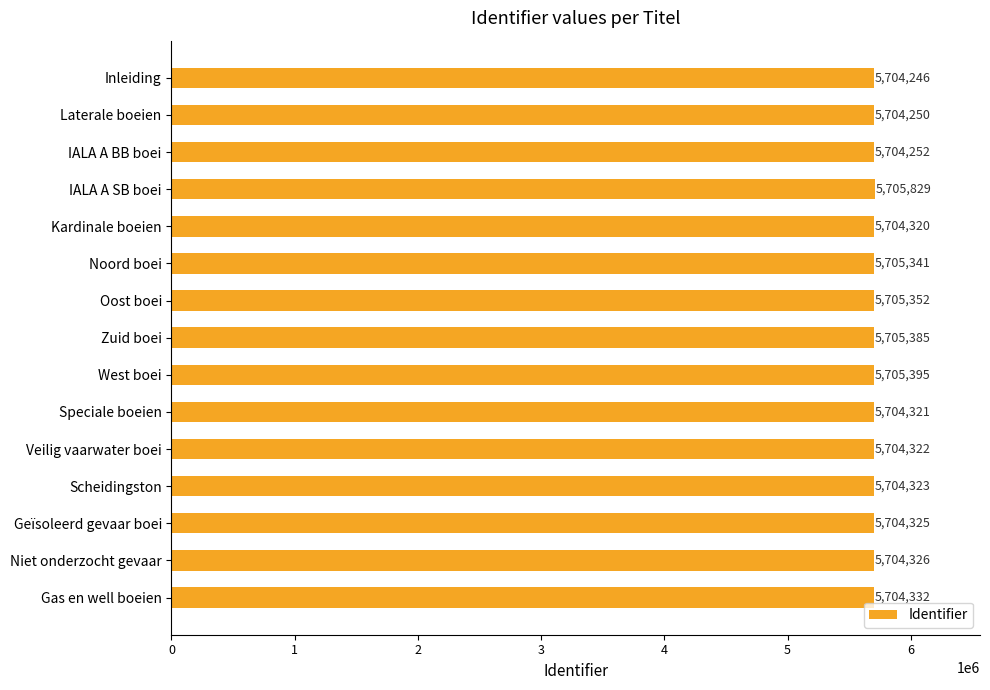

Which has a higher value, Niet onderzocht gevaar or IALA A BB boei?

Niet onderzocht gevaar